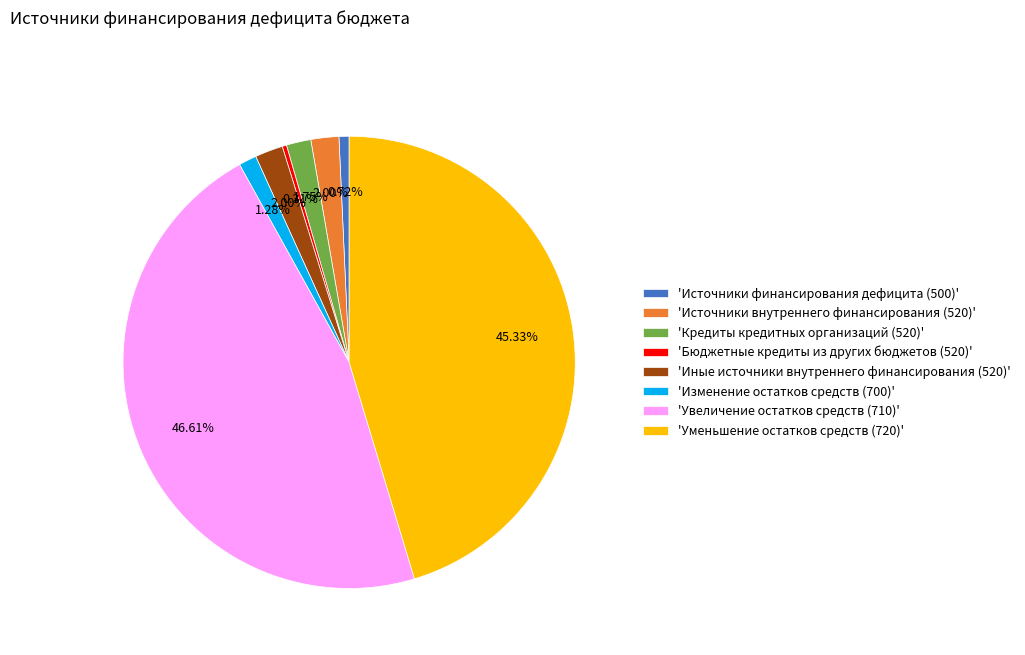

Count the number of slices in the pie.

8